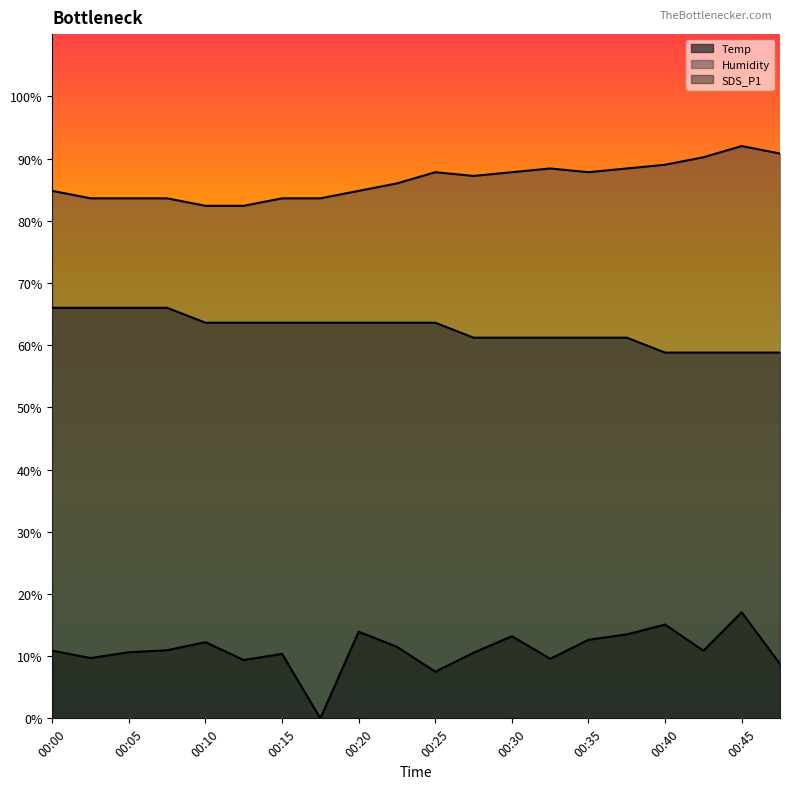

List the labels in order of SDS_P1 value, largest first.

00:45, 00:40, 00:20, 00:37, 00:30, 00:35, 00:10, 00:22, 00:07, 00:00, 00:42, 00:05, 00:27, 00:15, 00:02, 00:32, 00:12, 00:47, 00:25, 00:17